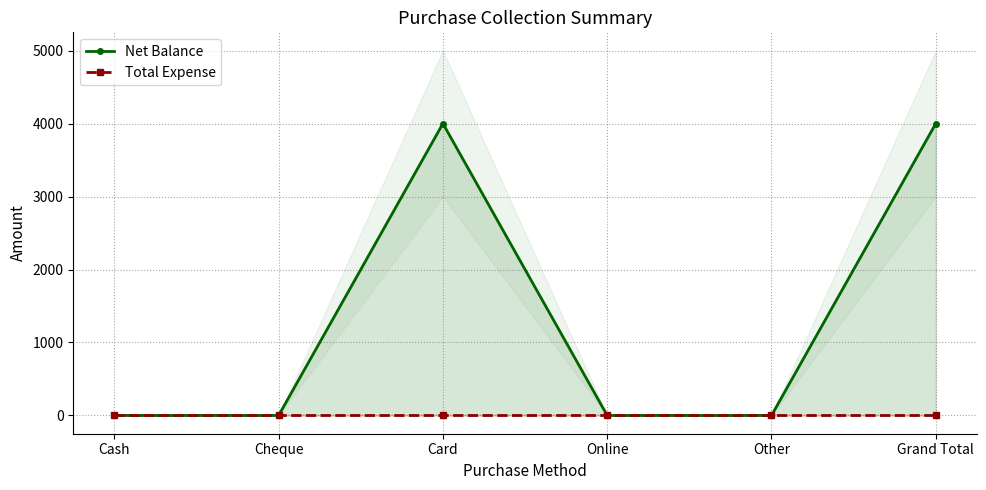

What is the label of the 1st point from the right?

Grand Total